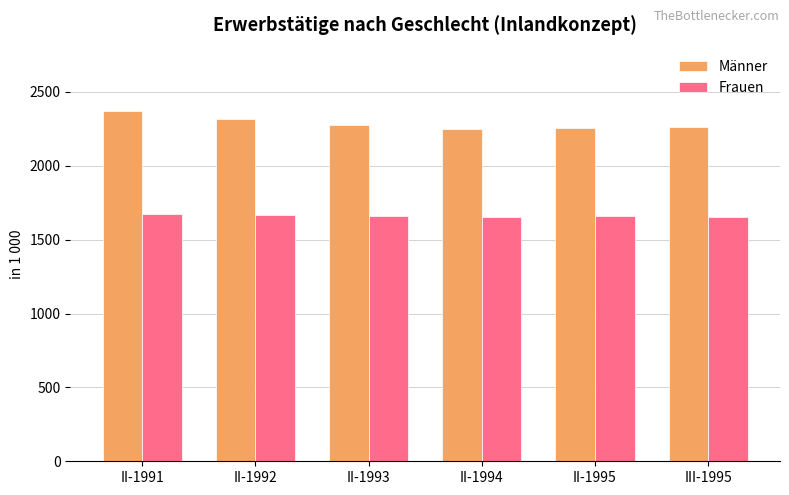

What is the value of the Männer bar at the 1st from the left?

2369.8